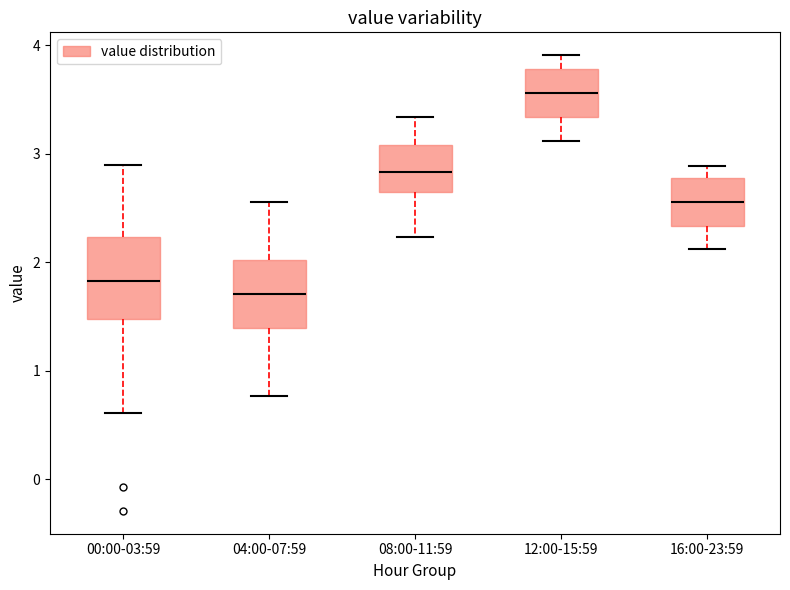

Reading left to right, read every box against the y-axis: the position of its median line, the range the box covers, and the ends of its whiskers. The values are not printed on the chart, so give them approximately, as read against the axis.

00:00-03:59: median 1.8, box 1.5 to 2.2, whiskers 0.6 to 2.9
04:00-07:59: median 1.7, box 1.4 to 2.0, whiskers 0.8 to 2.6
08:00-11:59: median 2.8, box 2.7 to 3.1, whiskers 2.2 to 3.3
12:00-15:59: median 3.6, box 3.3 to 3.8, whiskers 3.1 to 3.9
16:00-23:59: median 2.6, box 2.3 to 2.8, whiskers 2.1 to 2.9